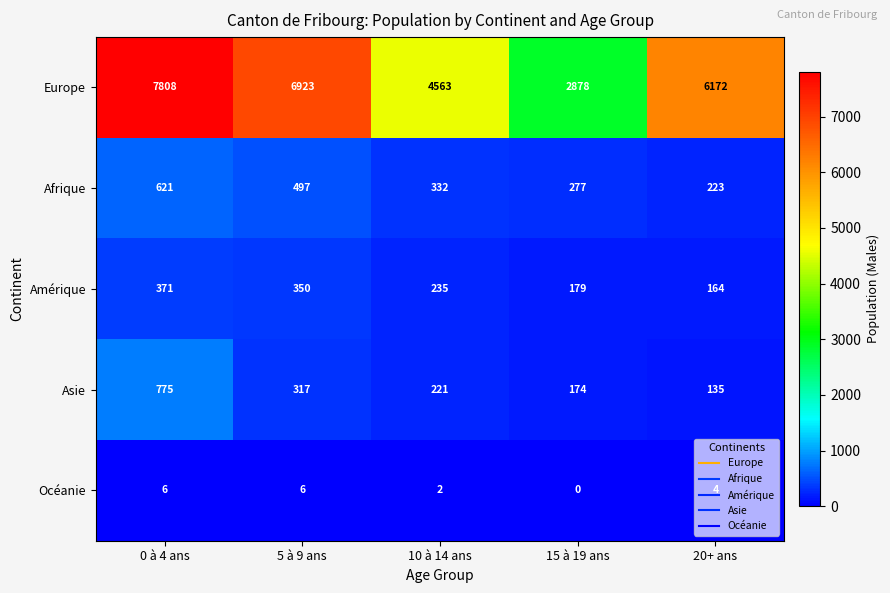

True or false: Asie has a value of 317 at 5 à 9 ans.

True